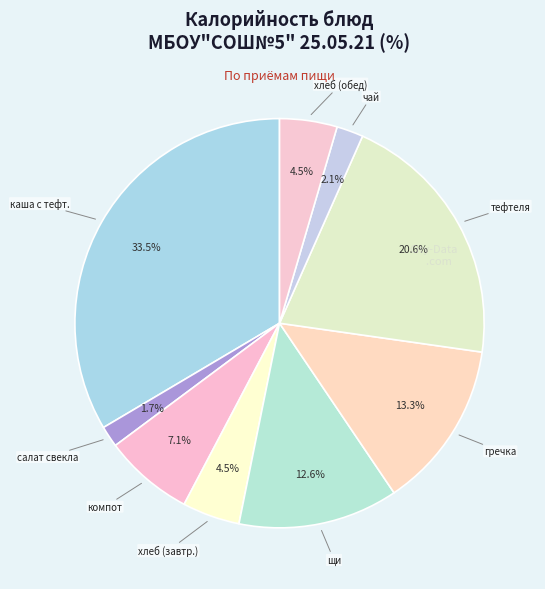

To the nearest percent, what is the average slice percentage?

11%